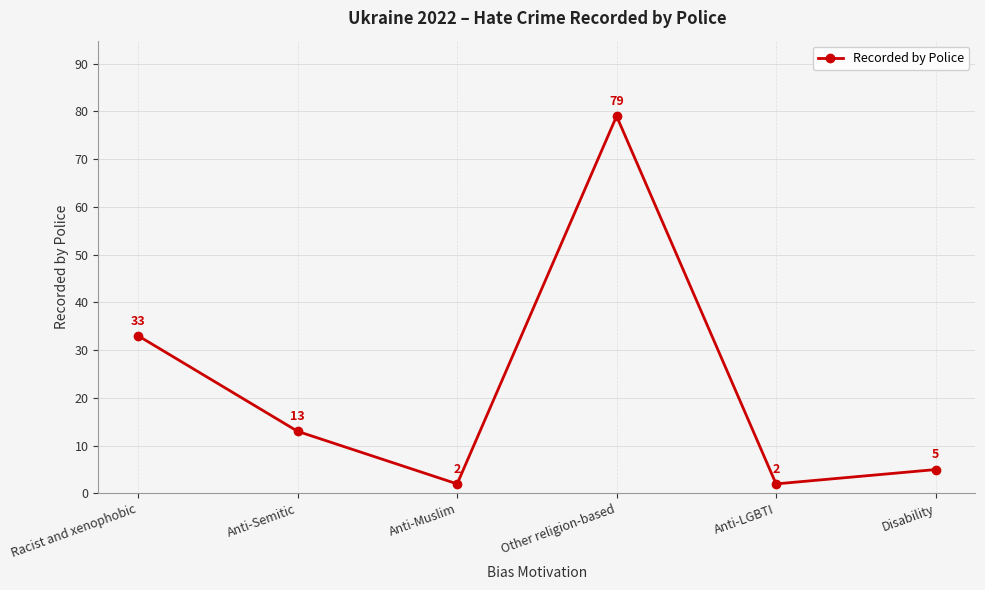

Reading left to right, what are all the values shown in this chart?

33	13	2	79	2	5